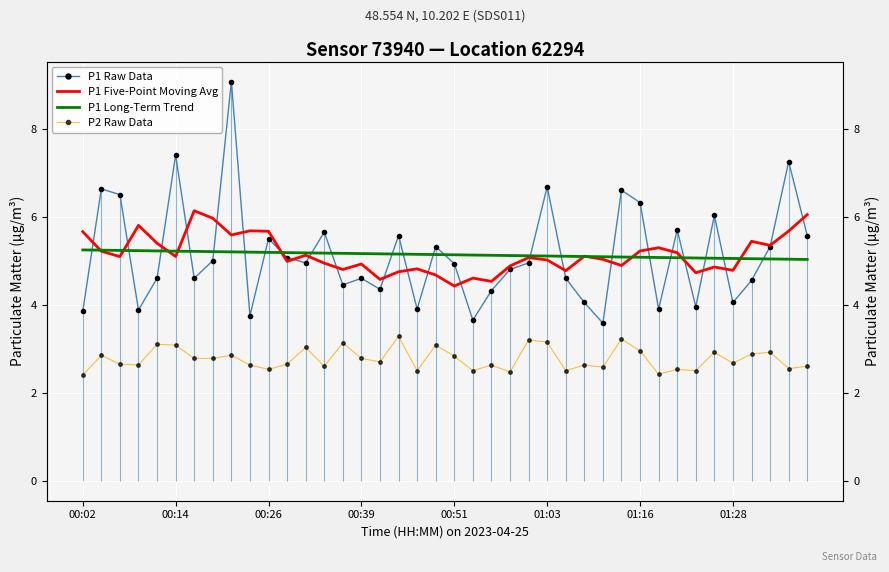

The P2 Raw Data series shows 5.4 at 12. True or false?

False